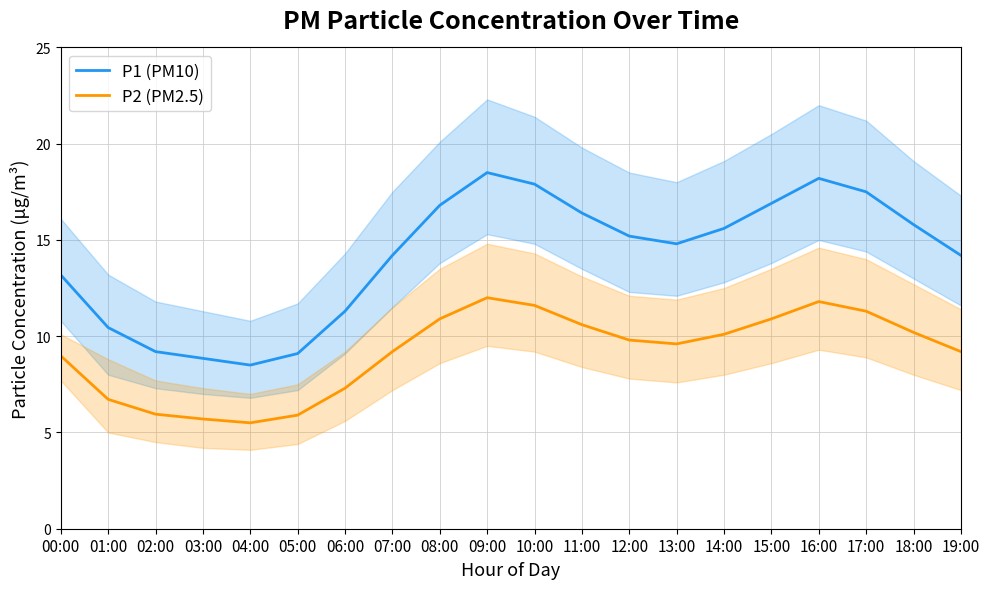

Reading right to left, what are all the values shown in this chart?

P1 (PM10): 14.2	15.8	17.5	18.2	16.9	15.6	14.8	15.2	16.4	17.9	18.5	16.8	14.2	11.3	9.1	8.5	8.8	9.2	10.4	13.2
P2 (PM2.5): 9.2	10.2	11.3	11.8	10.9	10.1	9.6	9.8	10.6	11.6	12.0	10.9	9.2	7.3	5.9	5.5	5.7	6.0	6.7	9.0